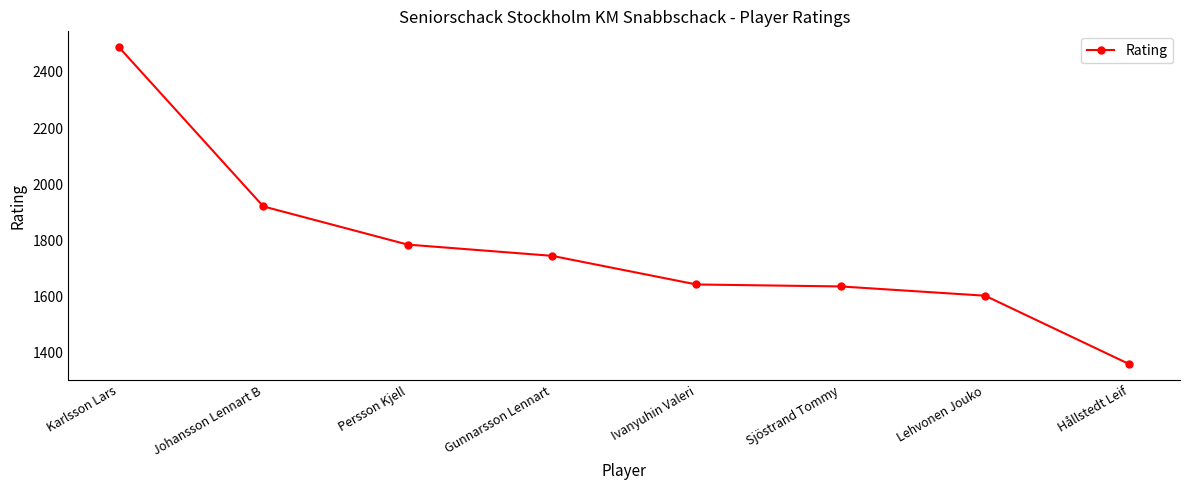

Between Karlsson Lars and Sjöstrand Tommy, which is larger?

Karlsson Lars